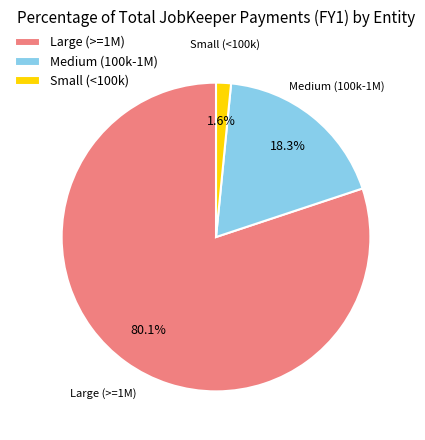

Which category has the biggest portion of the pie?

Large (>=1M)